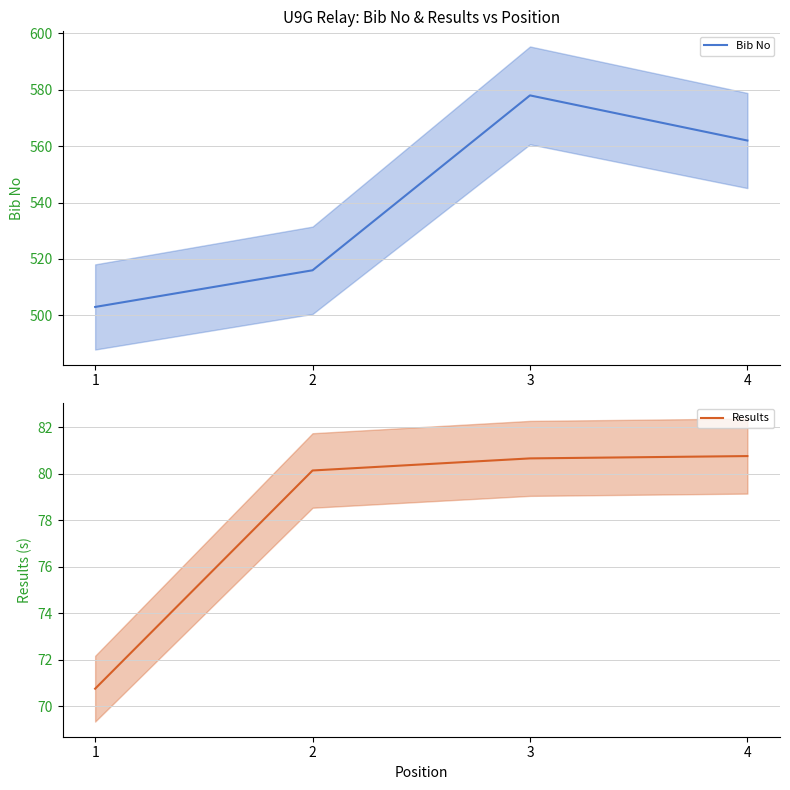

Reading left to right, what are all the values shown in this chart?

Bib No: 503.0	516.0	578.0	562.0
Results: 70.8	80.1	80.7	80.8